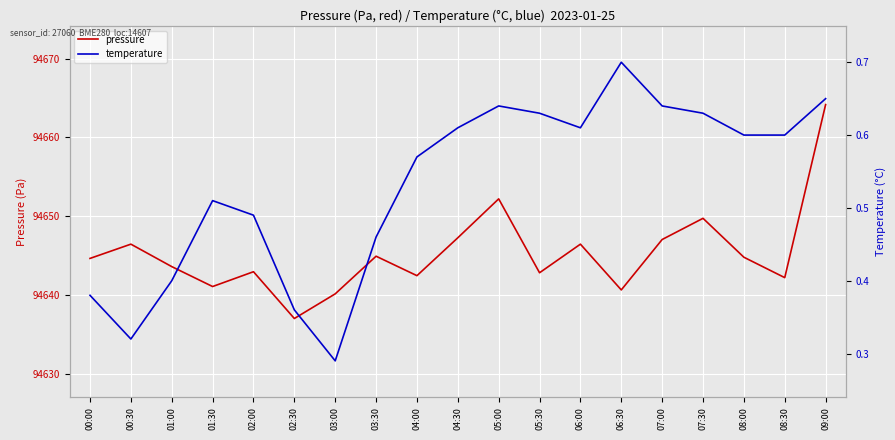

How many interior local peaks does the pressure series have?

6